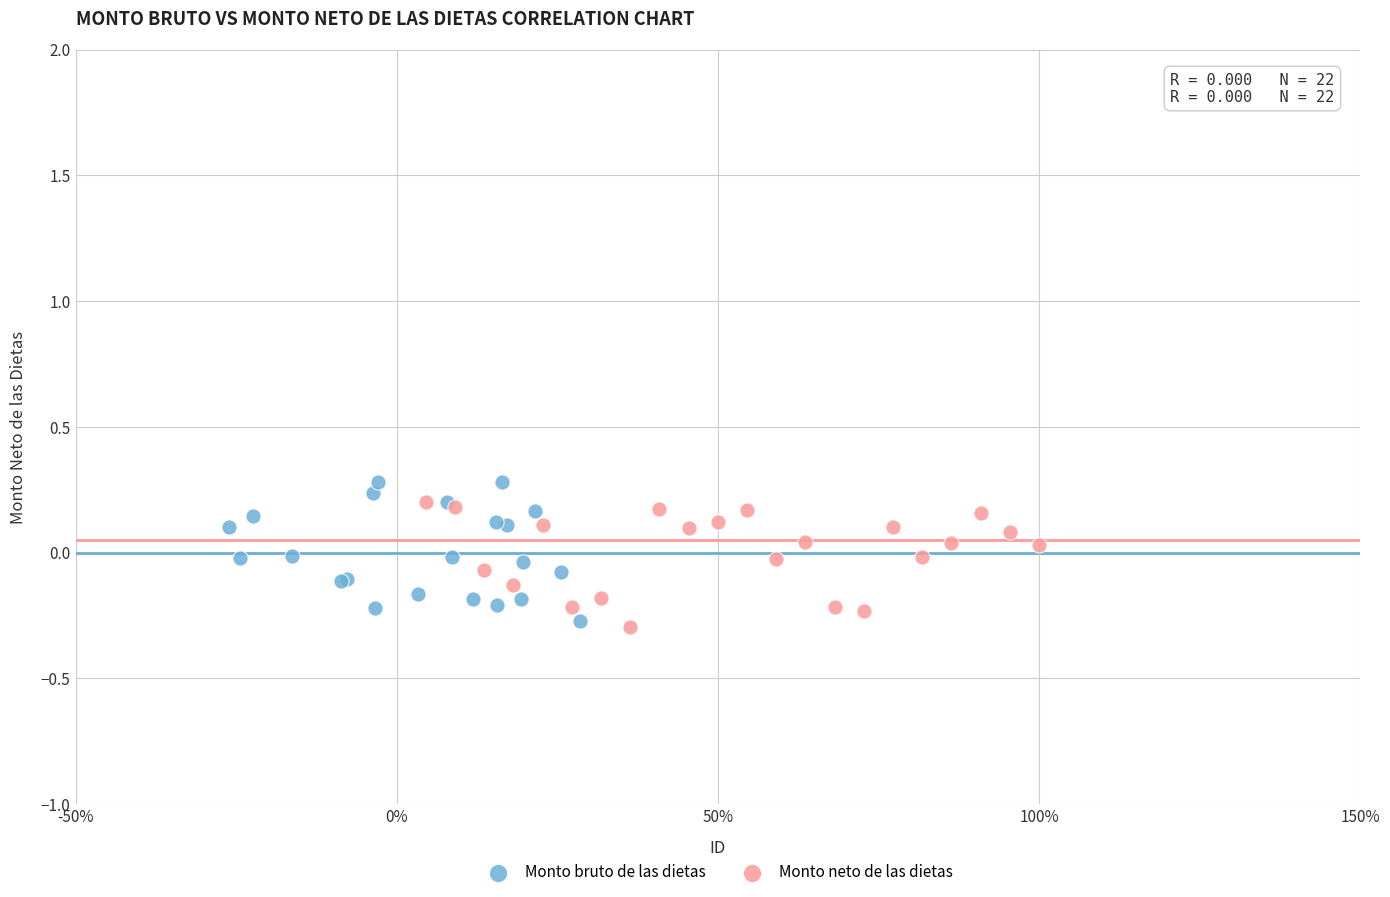

Which series reaches the maximum Y coordinate?

Monto bruto de las dietas